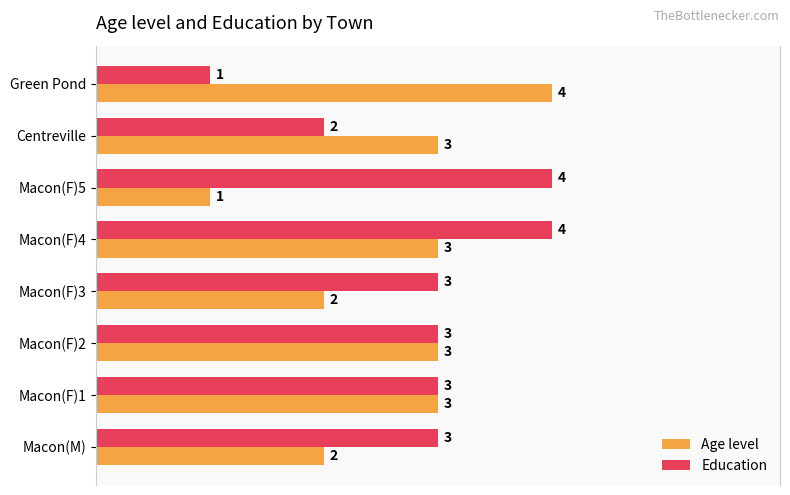

The Education series shows 1 at Macon(F)1. True or false?

False